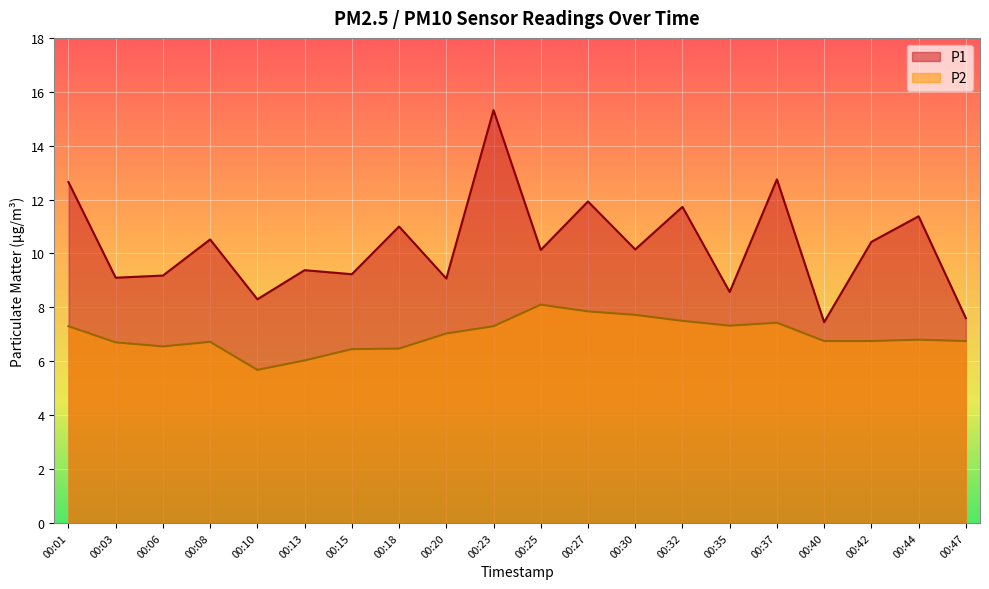

What is the value of the P2 point at the 17th from the left?

6.8